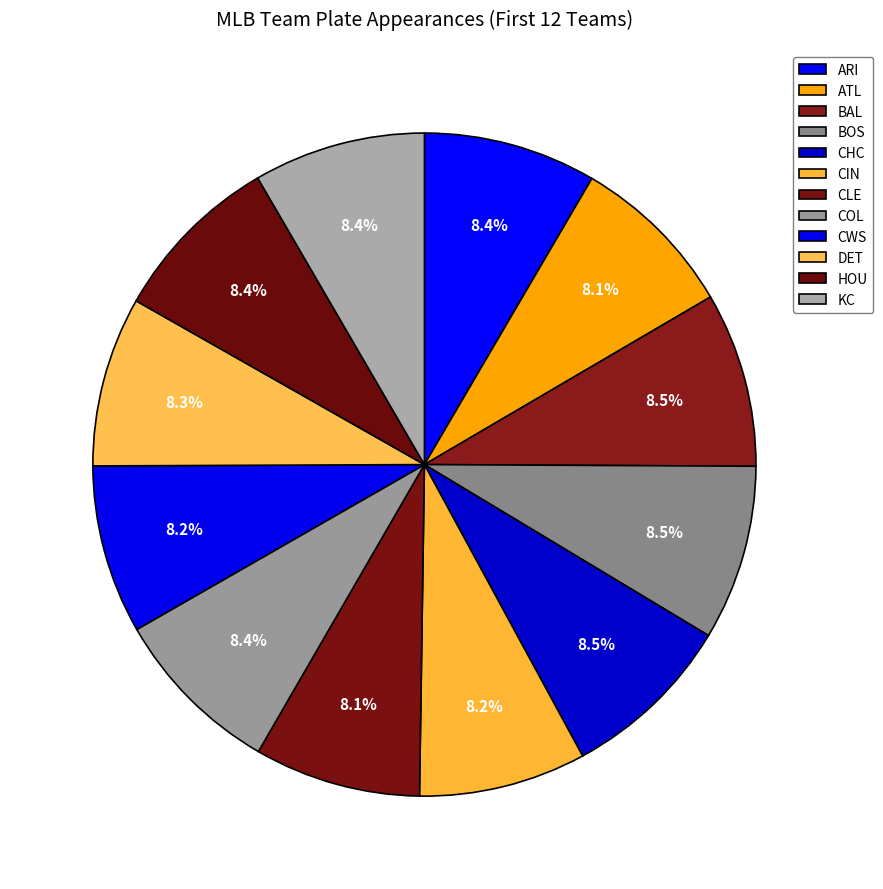

How many segments does this pie chart have?

12